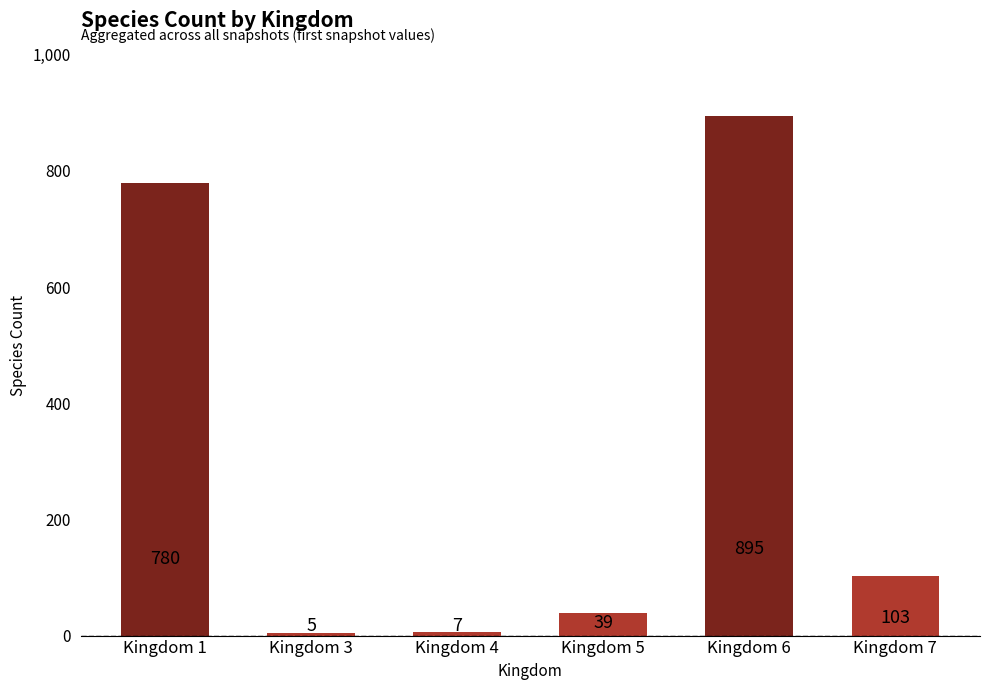

The chart shows a value of 780 at Kingdom 1. True or false?

True